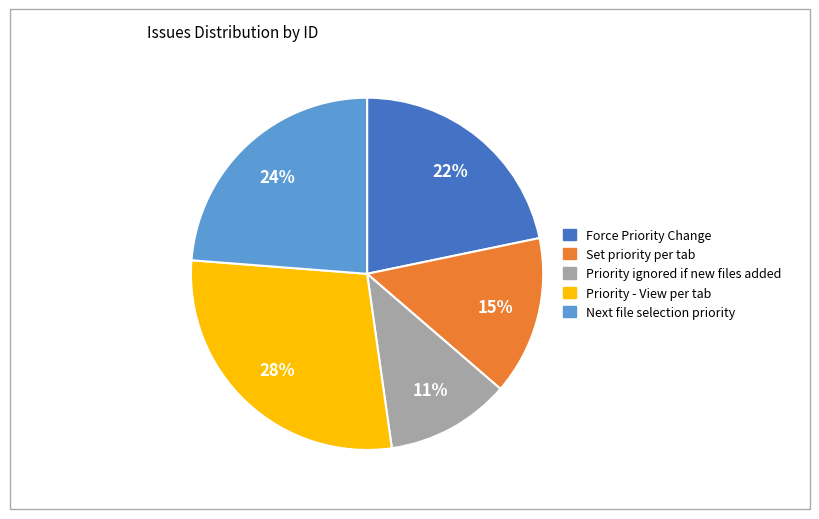

Is there any slice that represents more than half of the pie?

No